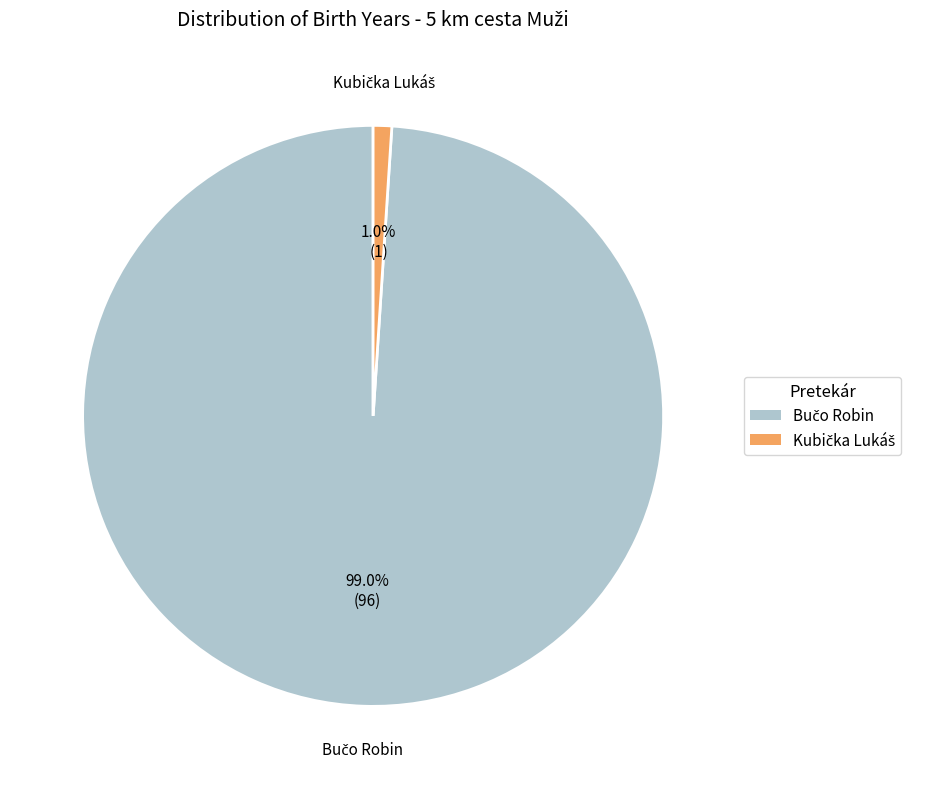

Does any single category account for the majority?

Yes